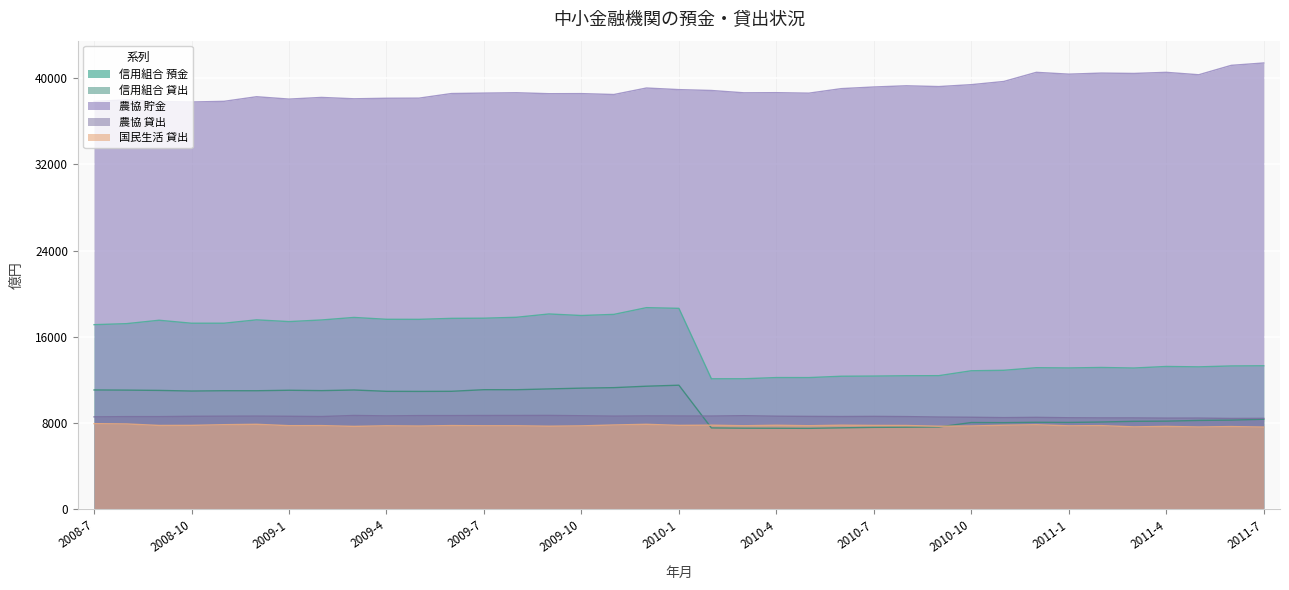

How many lines are shown in the chart?

5